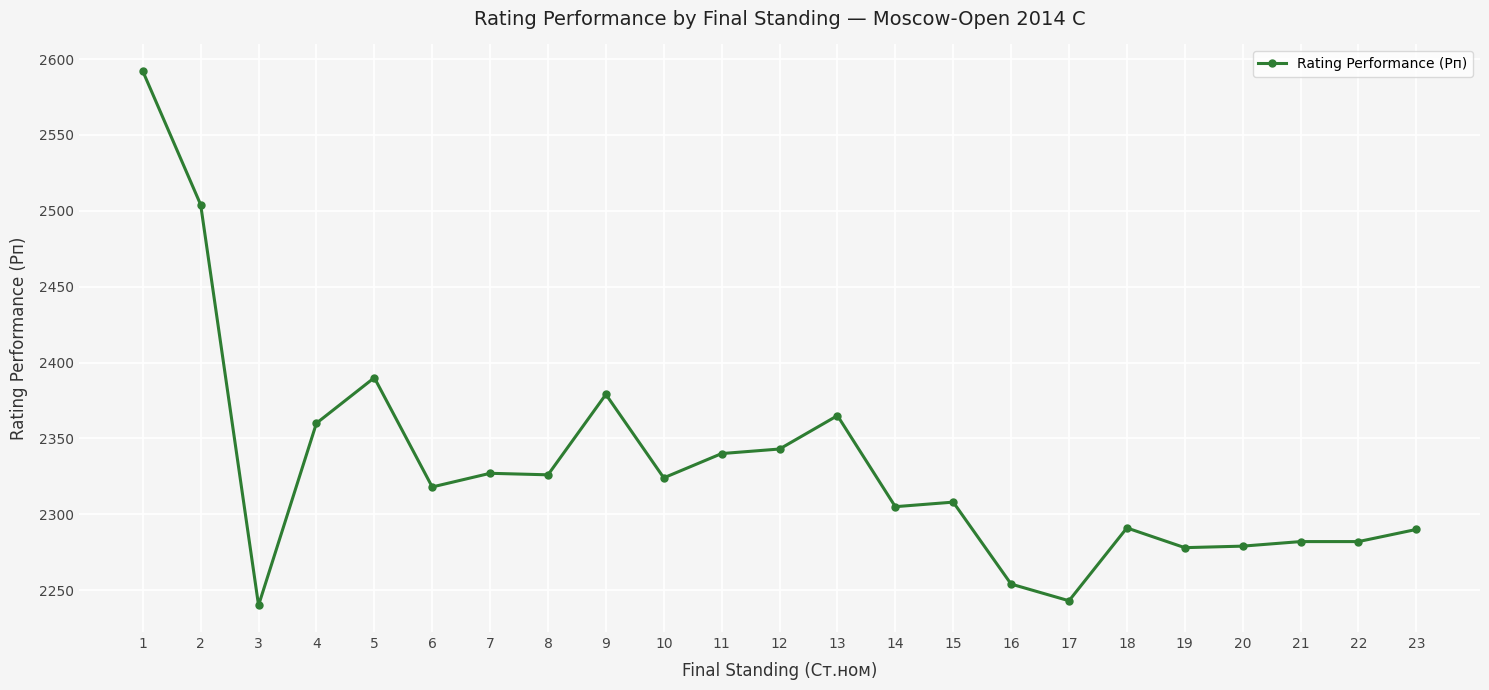

At which category does the data reach its first local valley?

3